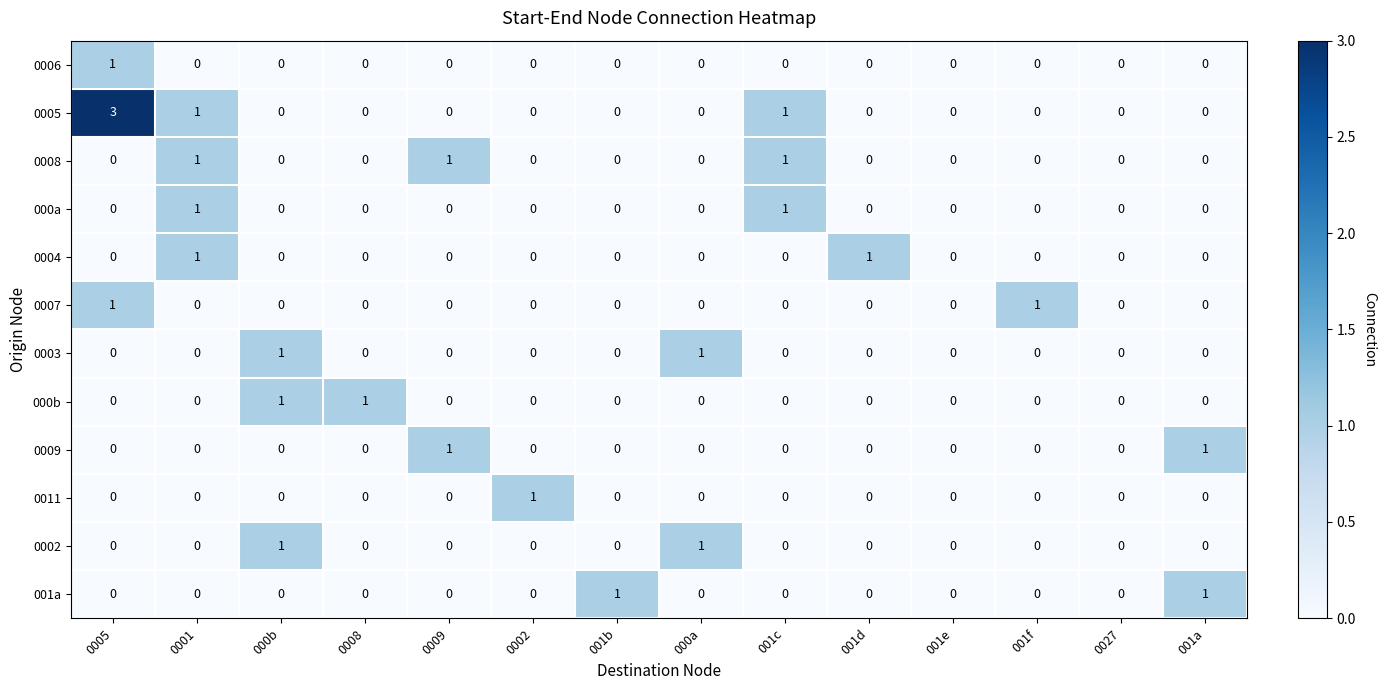

Which series has the largest total across all categories?

0005